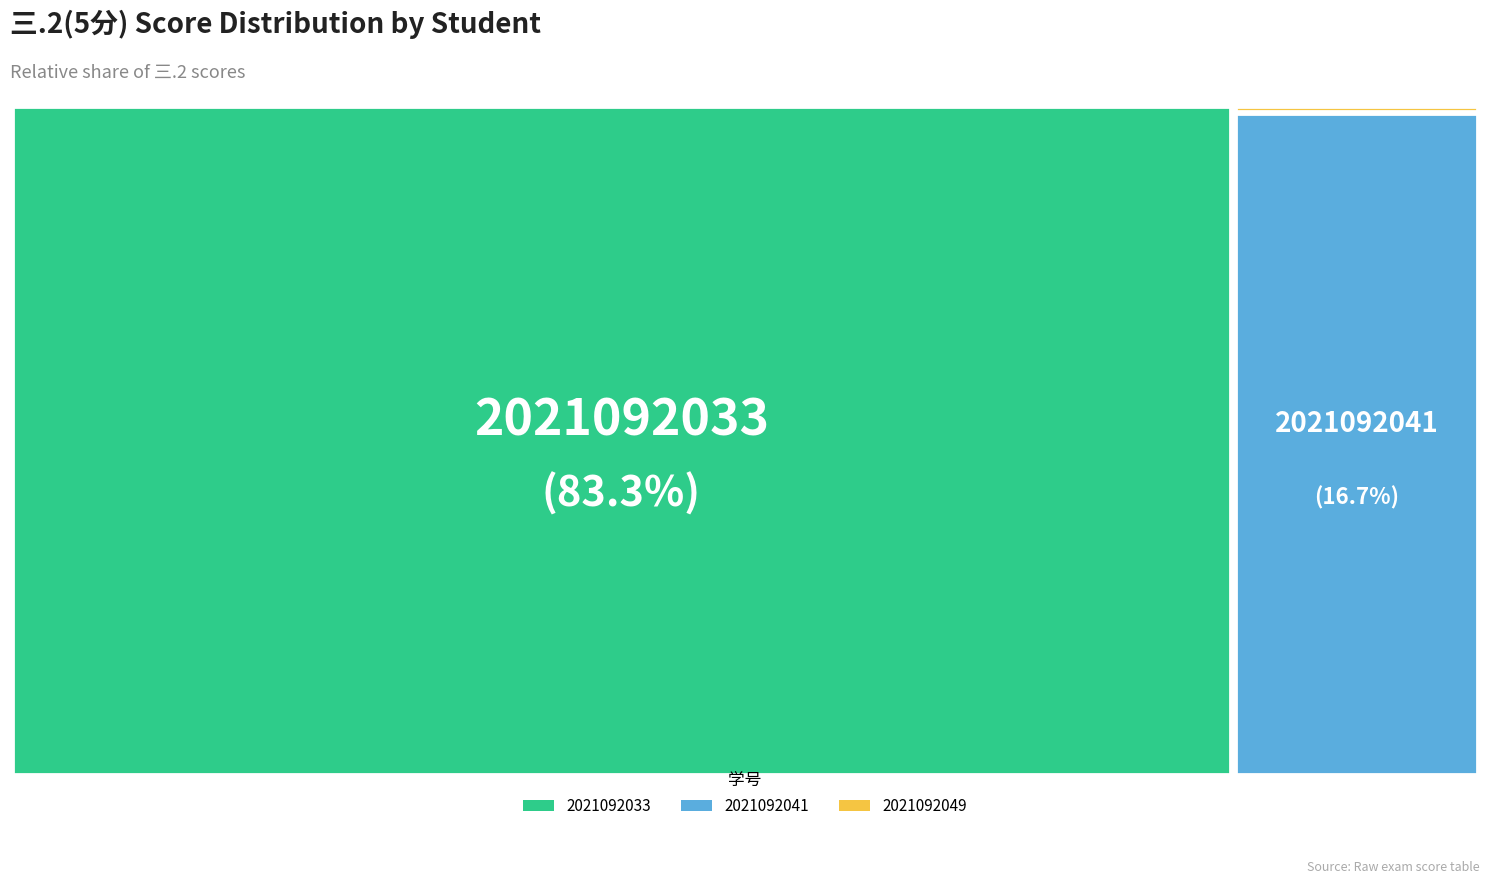

Which slice is the smallest?

2021092049